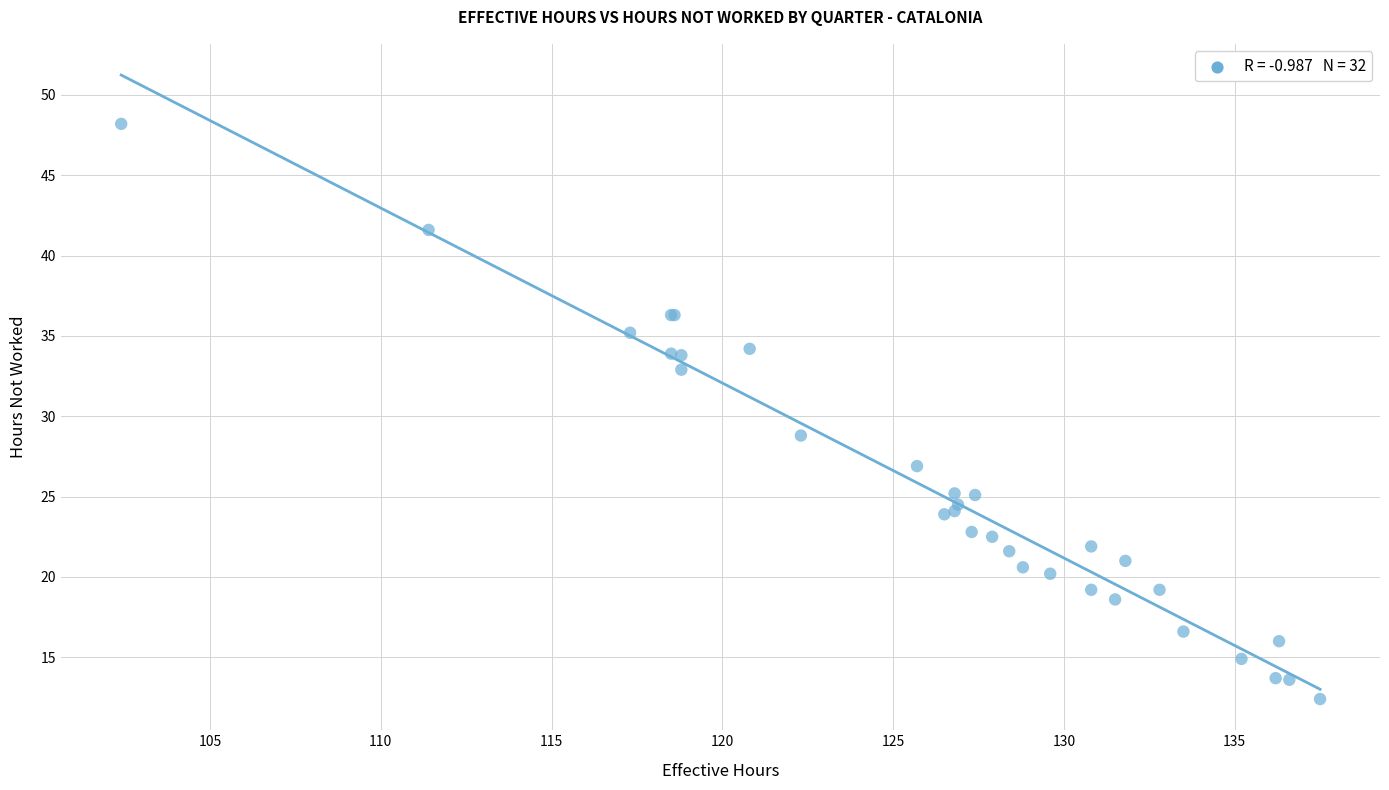

What Y value in the scatter plot is closest to 30?

28.8